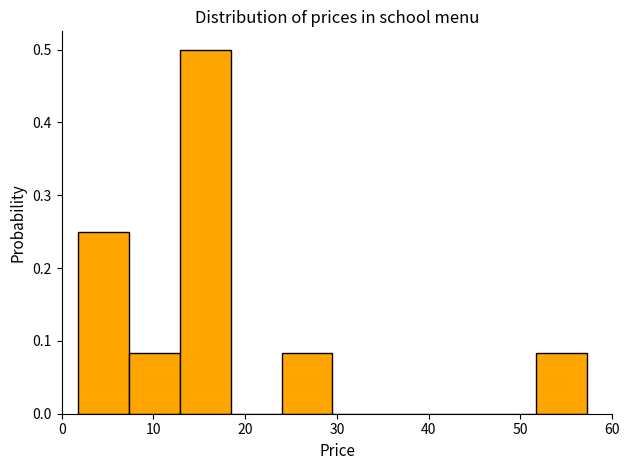

How tall is the bar that spans 13 to 18 on the x-axis? Neither the bar edges nor the heights are printed on the chart, so give them approximately, as read against the axes.

0.50